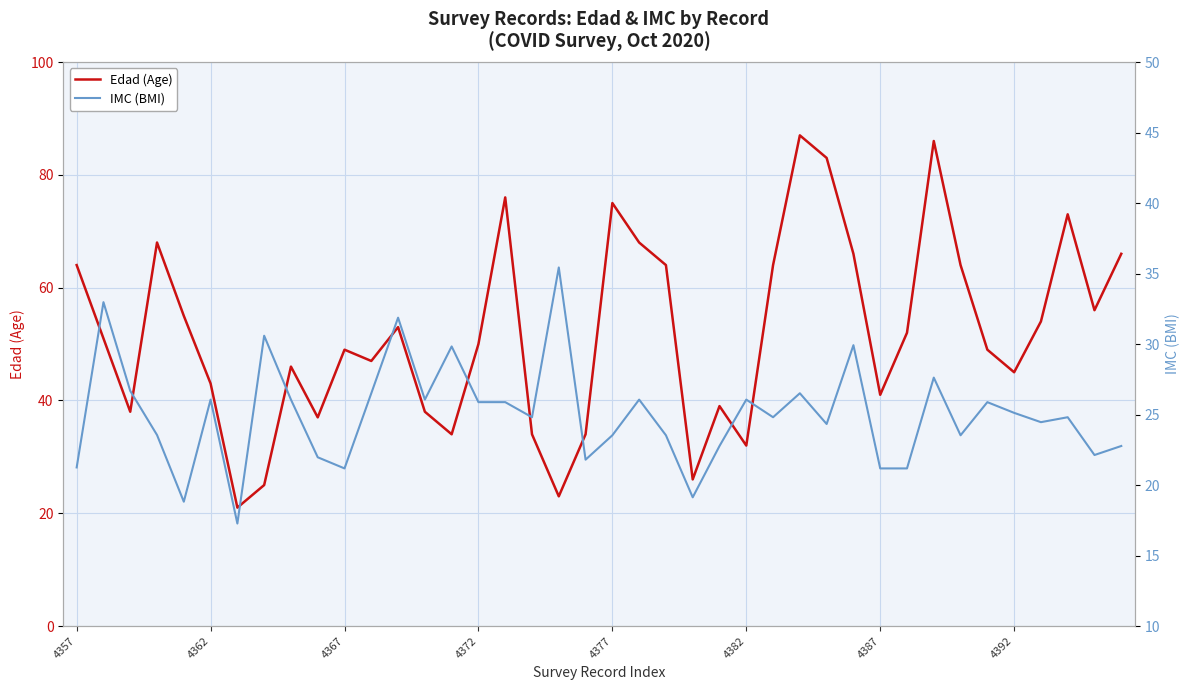

What is the highest value of the Edad (Age) series?

87